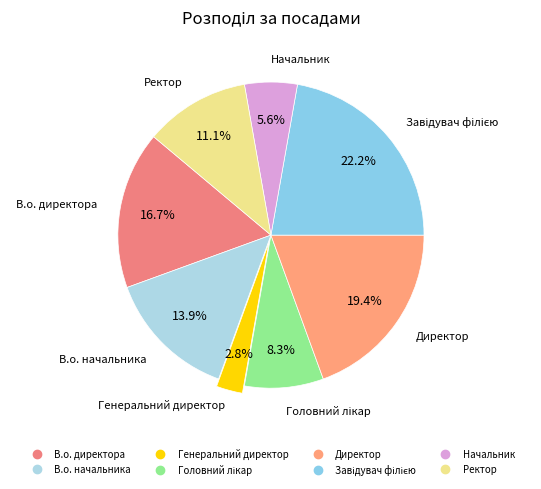

How much of the chart is everything except Директор?

80.6%